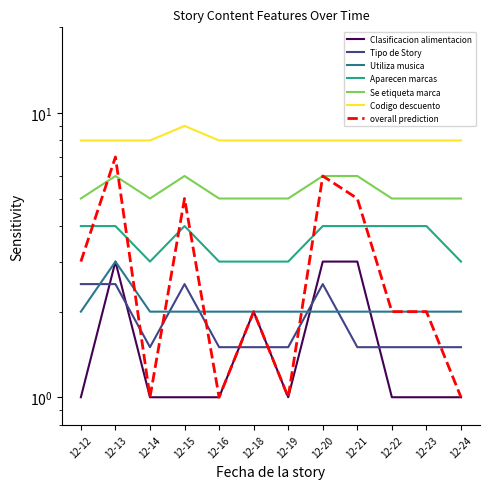

True or false: Clasificacion alimentacion has more than 2 interior local peaks.

False